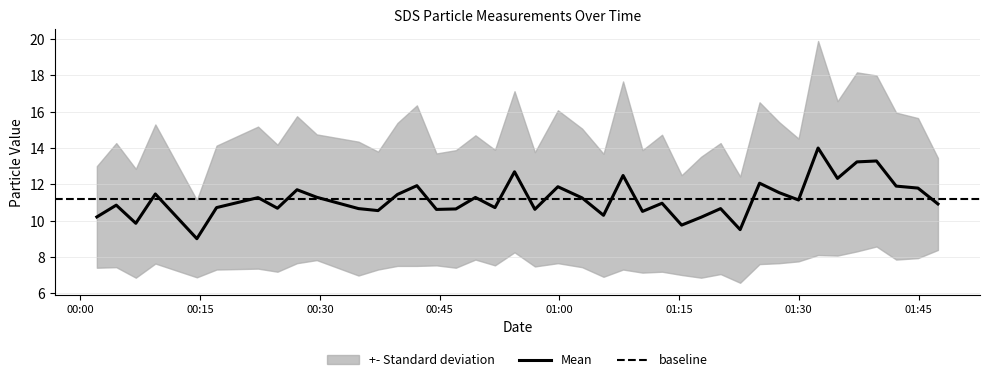

What position from the left is 2022/11/17 01:42:12?

38